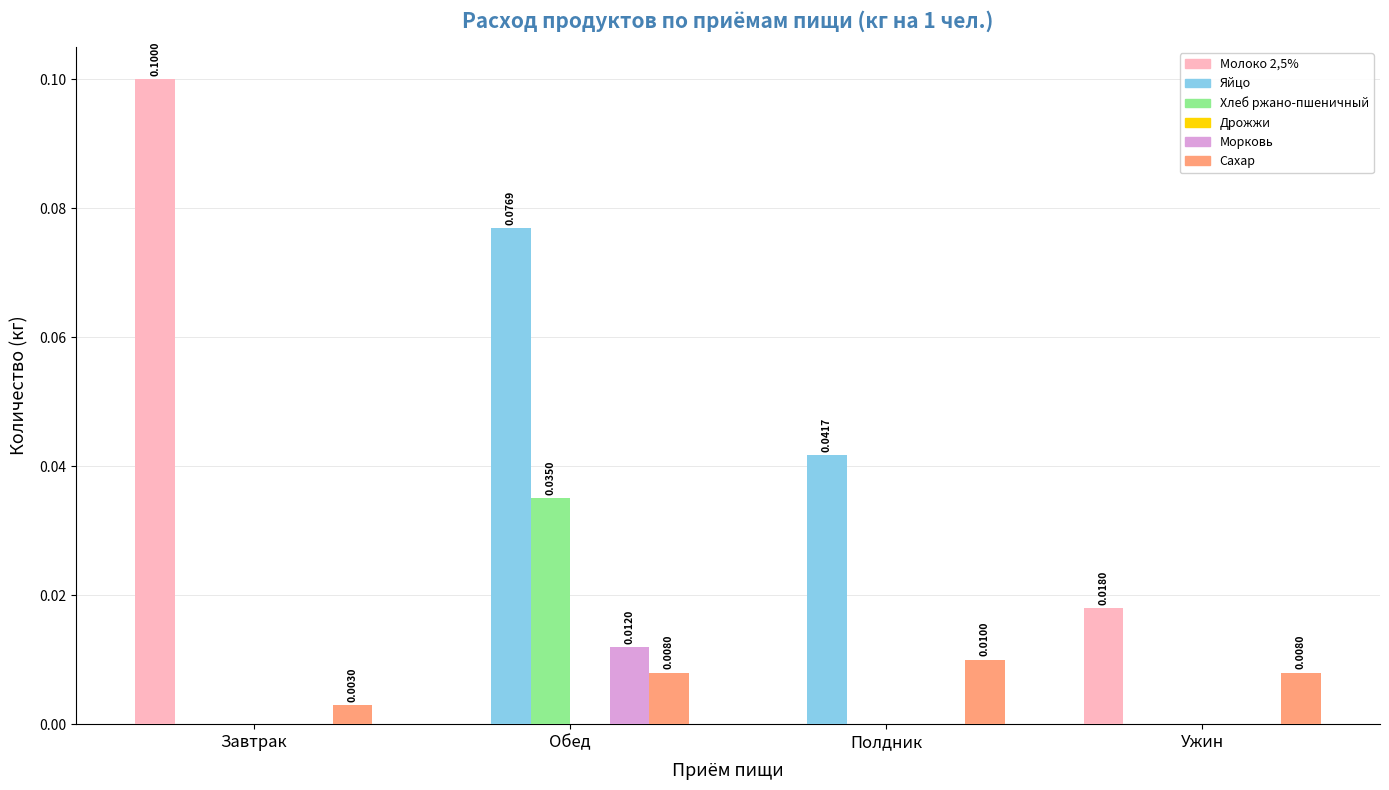

Is the value of Сахар at Обед greater than the value of Яйцо at Завтрак?

Yes